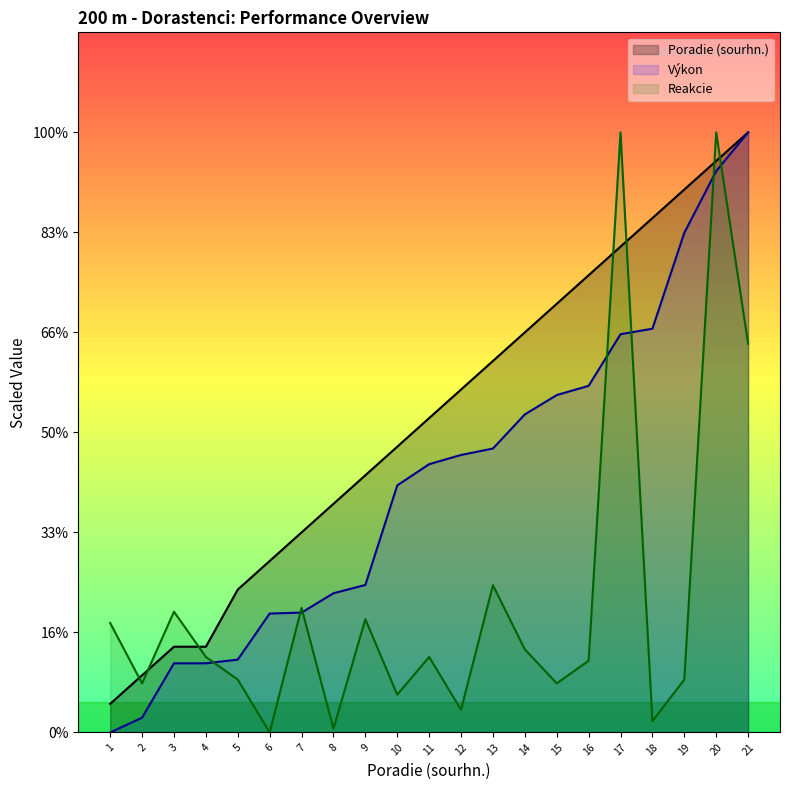

List the series in order of their peak value, lowest first.

Poradie (sourhn.), Výkon, Reakcie